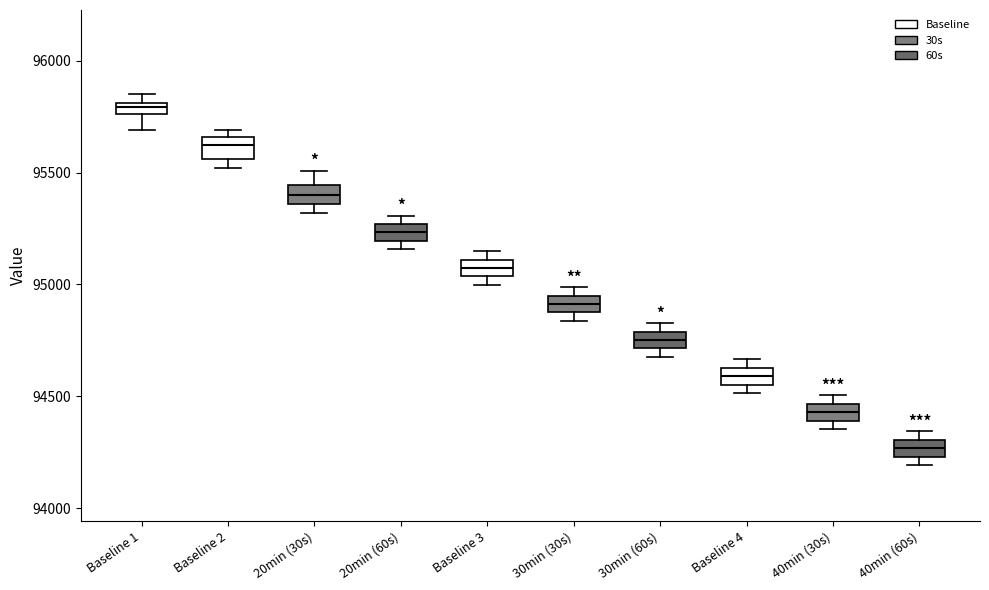

Which box's median line is the lowest?

40min (60s)